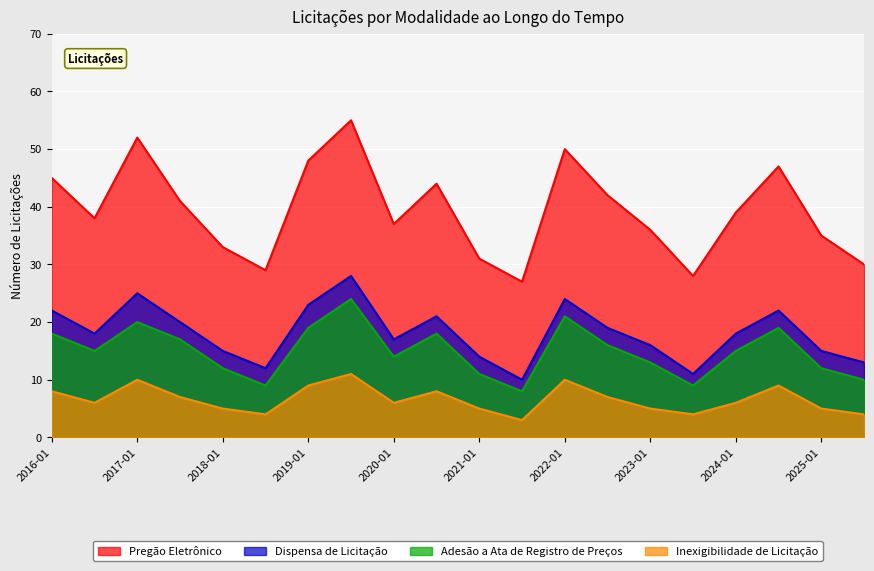

What is the maximum value for Dispensa de Licitação?

28